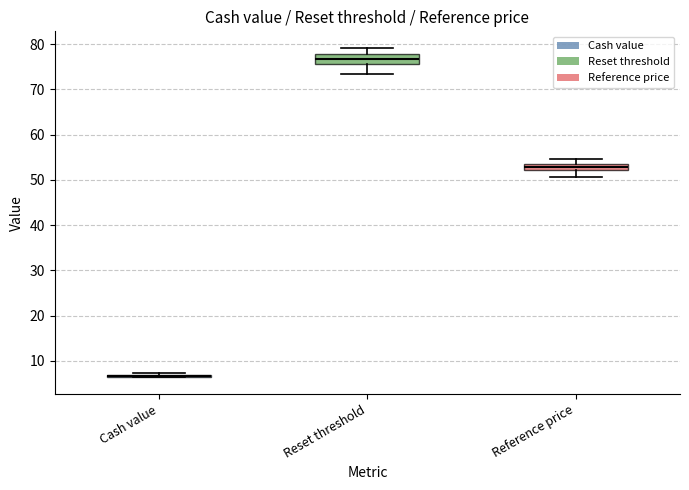

Where does the lower whisker of the box for Reference price end on the y-axis? The values are not printed on the chart, so give them approximately, as read against the axis.

51